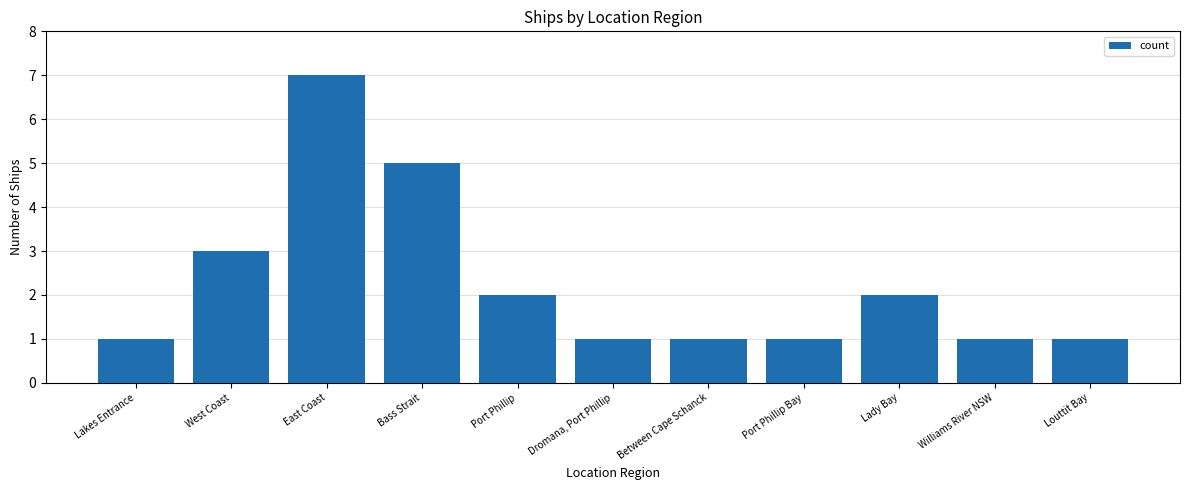

Which label corresponds to the largest value in the chart?

East Coast